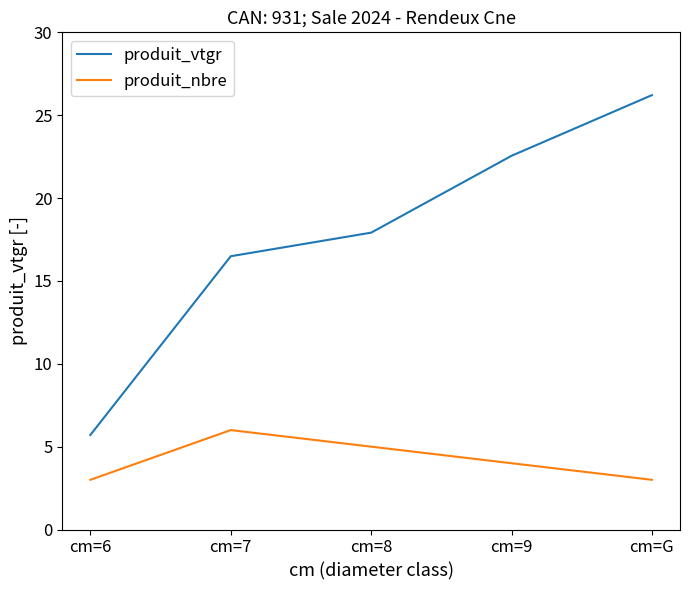

True or false: produit_vtgr has a value of 26.2 at cm=G.

True